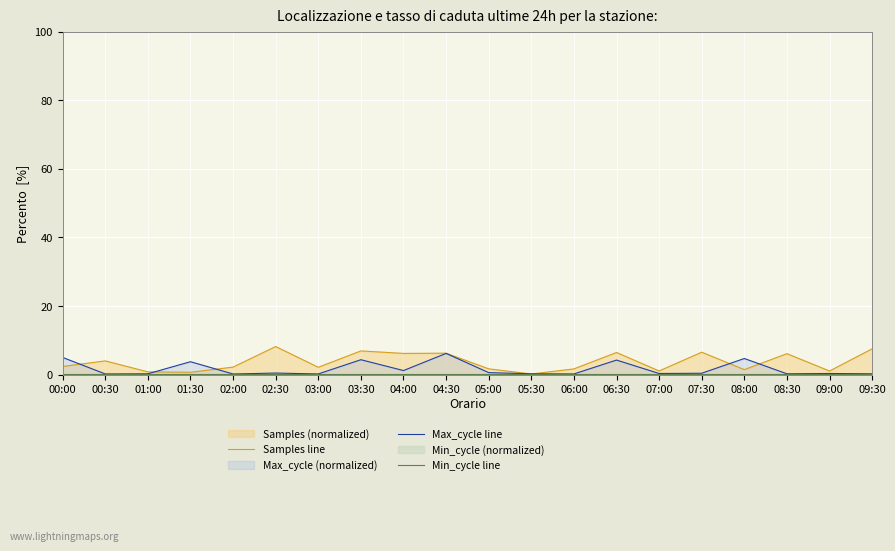

Rank the series by their maximum value, from highest to lowest.

Samples line, Max_cycle line, Min_cycle line